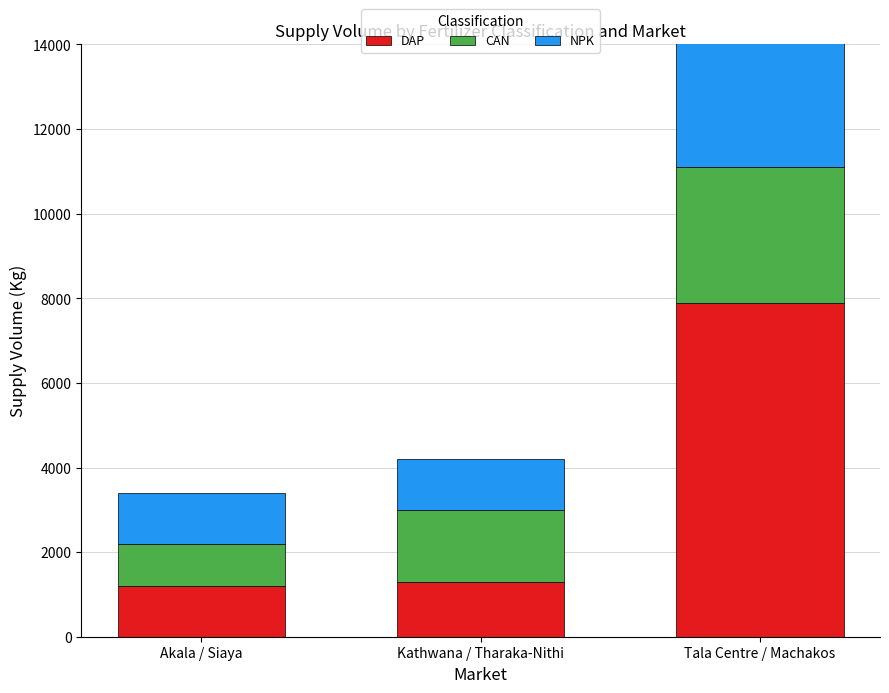

What is the sum of the CAN values at Akala / Siaya and Tala Centre / Machakos?

4200